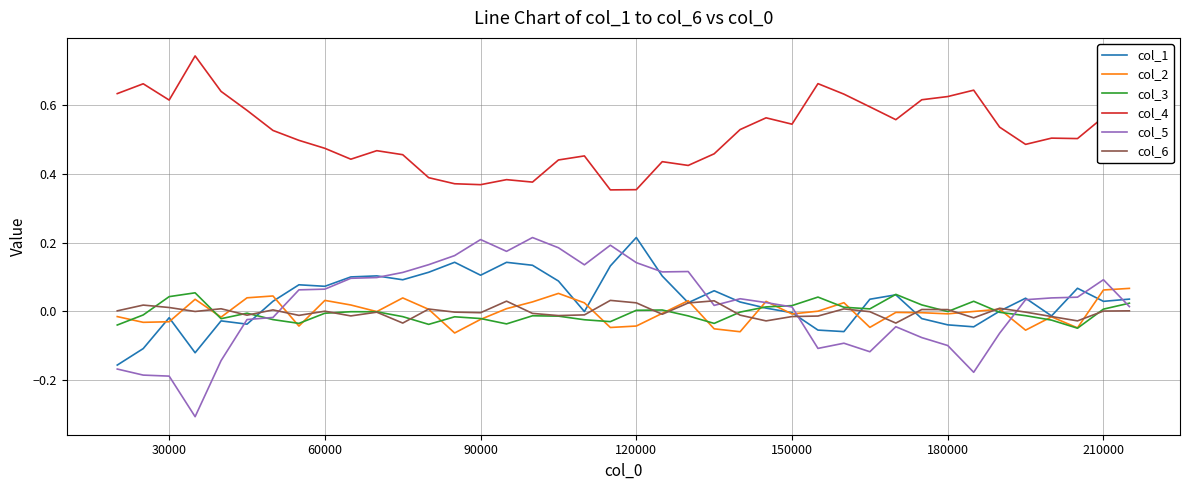

How many lines are shown in the chart?

6